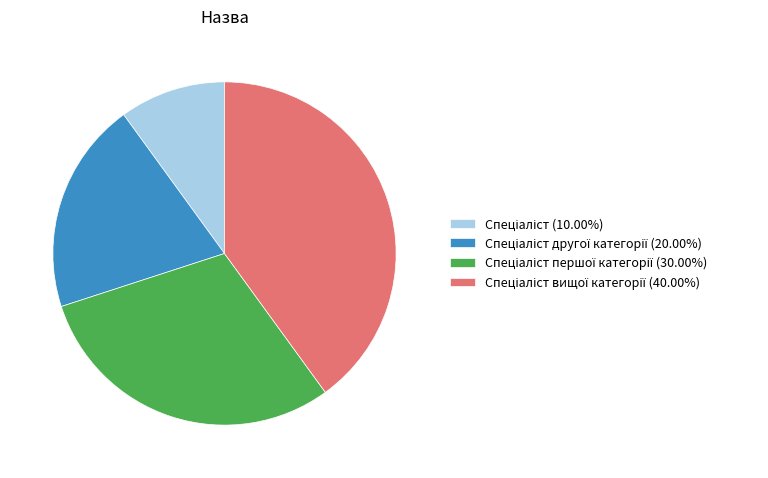

Is there a majority slice in this chart?

No